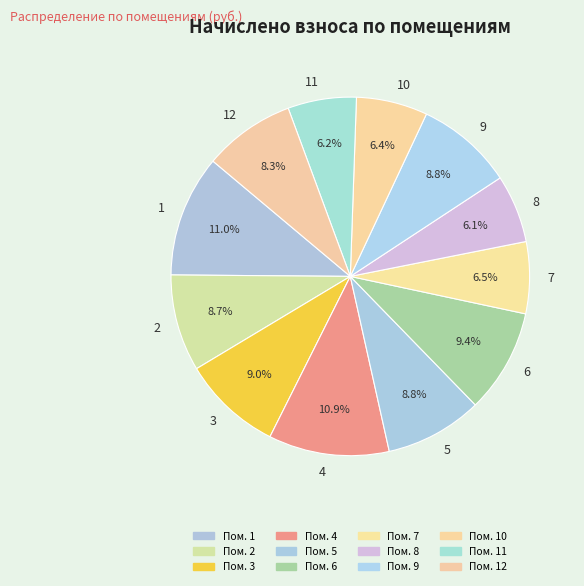

What is the ratio of the value at 11 to the value at 1?

0.6